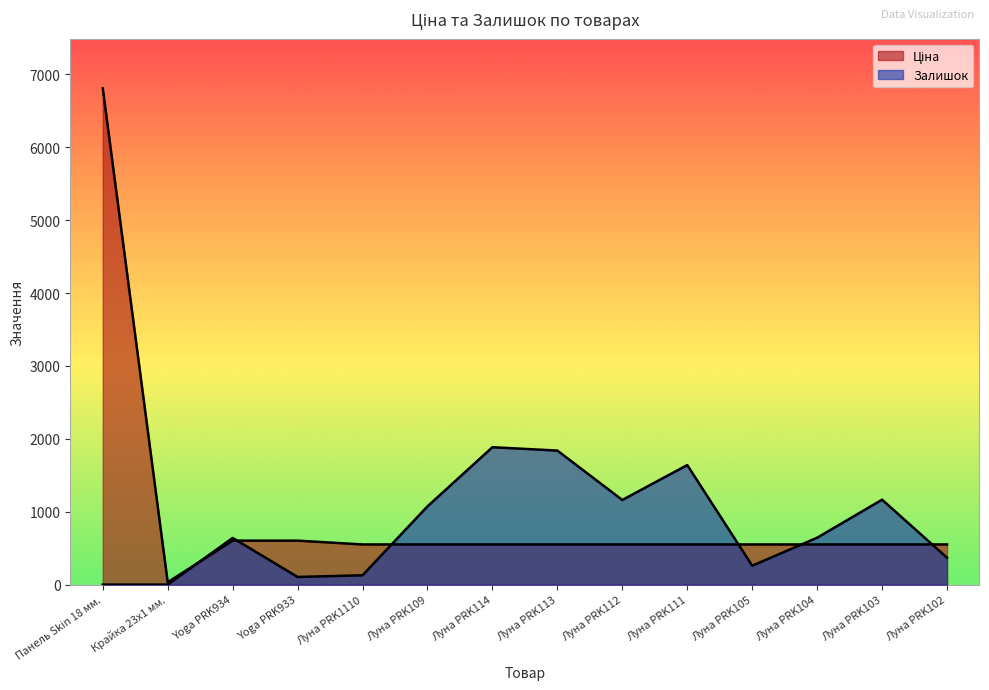

What is the maximum value for Залишок?

1885.0